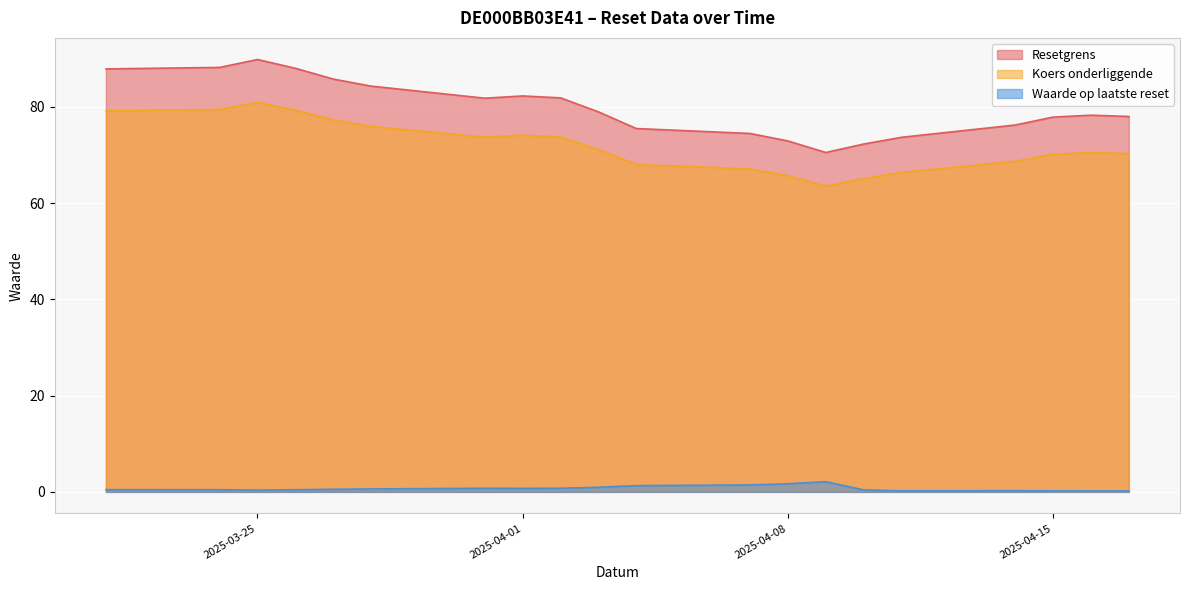

Reading right to left, extract all data points from this chart.

Resetgrens: 2025-03-21=87.9	2025-03-24=88.2	2025-03-25=89.8	2025-03-26=88.0	2025-03-27=85.8	2025-03-28=84.3	2025-03-31=81.8	2025-04-01=82.3	2025-04-02=81.9	2025-04-03=78.9	2025-04-04=75.5	2025-04-07=74.5	2025-04-08=72.9	2025-04-09=70.5	2025-04-10=72.3	2025-04-11=73.7	2025-04-14=76.2	2025-04-15=77.9	2025-04-16=78.3	2025-04-17=78.0
Koers onderliggende: 2025-03-21=79.2	2025-03-24=79.4	2025-03-25=80.9	2025-03-26=79.3	2025-03-27=77.3	2025-03-28=75.9	2025-03-31=73.7	2025-04-01=74.1	2025-04-02=73.7	2025-04-03=71.1	2025-04-04=68.0	2025-04-07=67.1	2025-04-08=65.7	2025-04-09=63.5	2025-04-10=65.1	2025-04-11=66.4	2025-04-14=68.7	2025-04-15=70.1	2025-04-16=70.5	2025-04-17=70.3
Waarde op laatste reset: 2025-03-21=0.5	2025-03-24=0.5	2025-03-25=0.4	2025-03-26=0.5	2025-03-27=0.5	2025-03-28=0.6	2025-03-31=0.8	2025-04-01=0.7	2025-04-02=0.8	2025-04-03=1.0	2025-04-04=1.3	2025-04-07=1.4	2025-04-08=1.7	2025-04-09=2.1	2025-04-10=0.4	2025-04-11=0.2	2025-04-14=0.2	2025-04-15=0.2	2025-04-16=0.2	2025-04-17=0.2